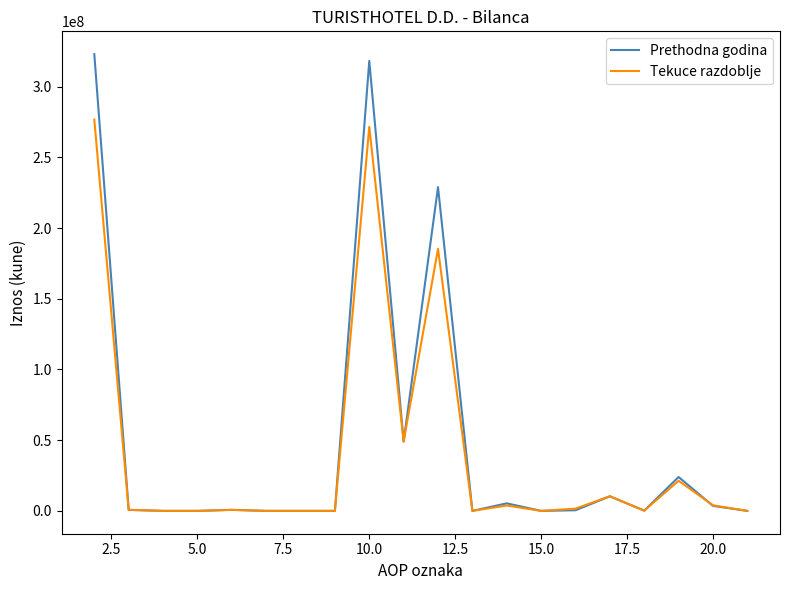

Which series has the largest range (max minus min)?

Prethodna godina